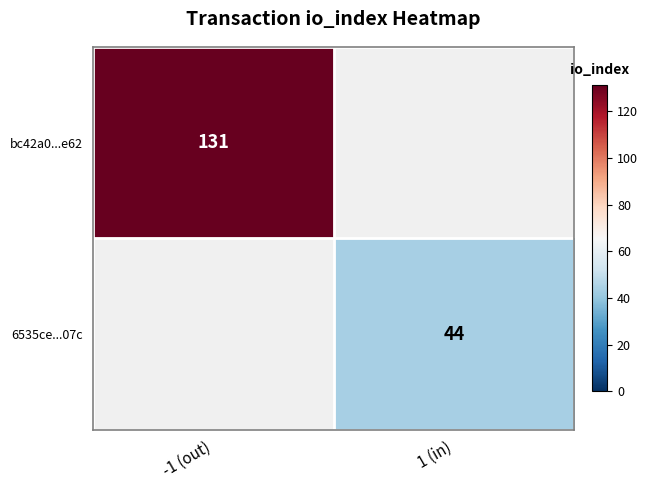

True or false: bc42a0...e62 has a value of 131 at -1 (out).

True